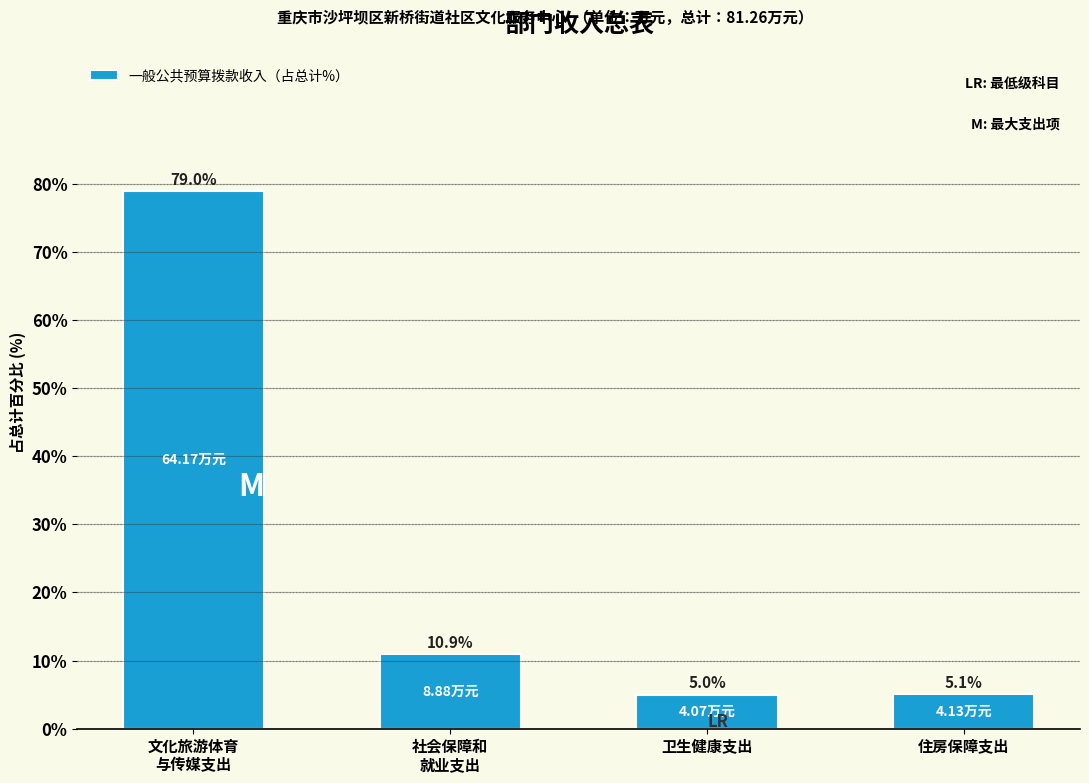

What is the difference between the maximum and minimum values?

74.0